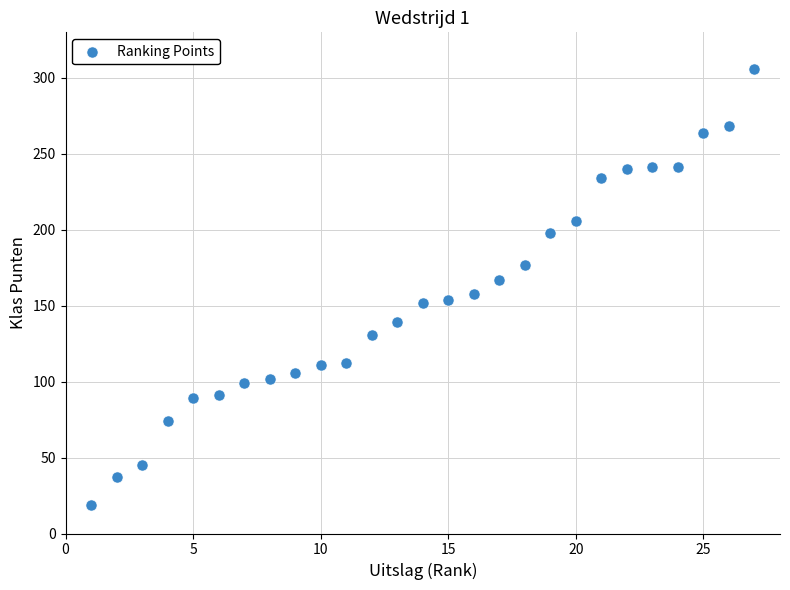

What is the range of Y values (max minus min)?

287